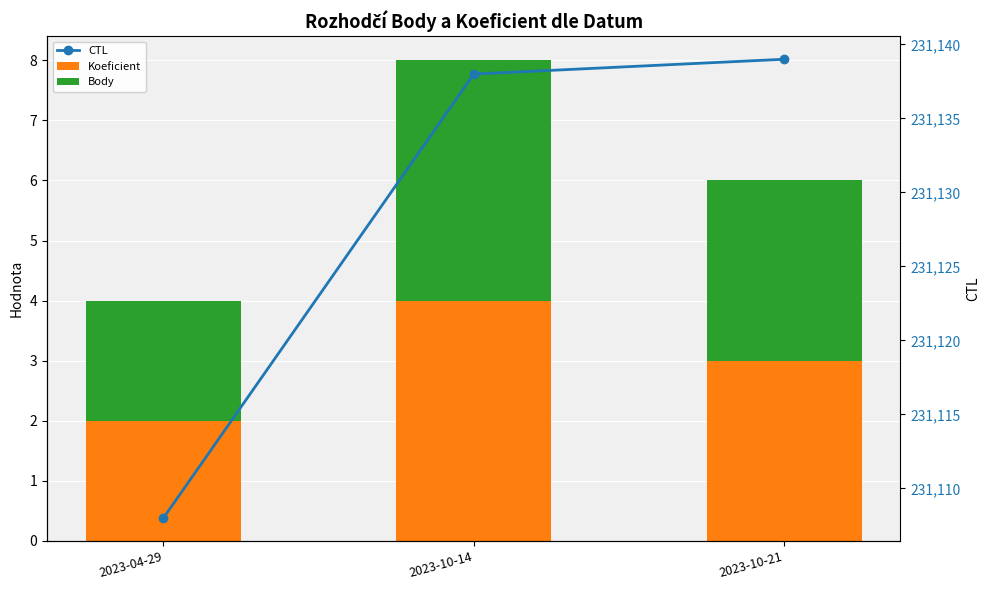

At which category is the sum across all series the highest?

2023-10-14